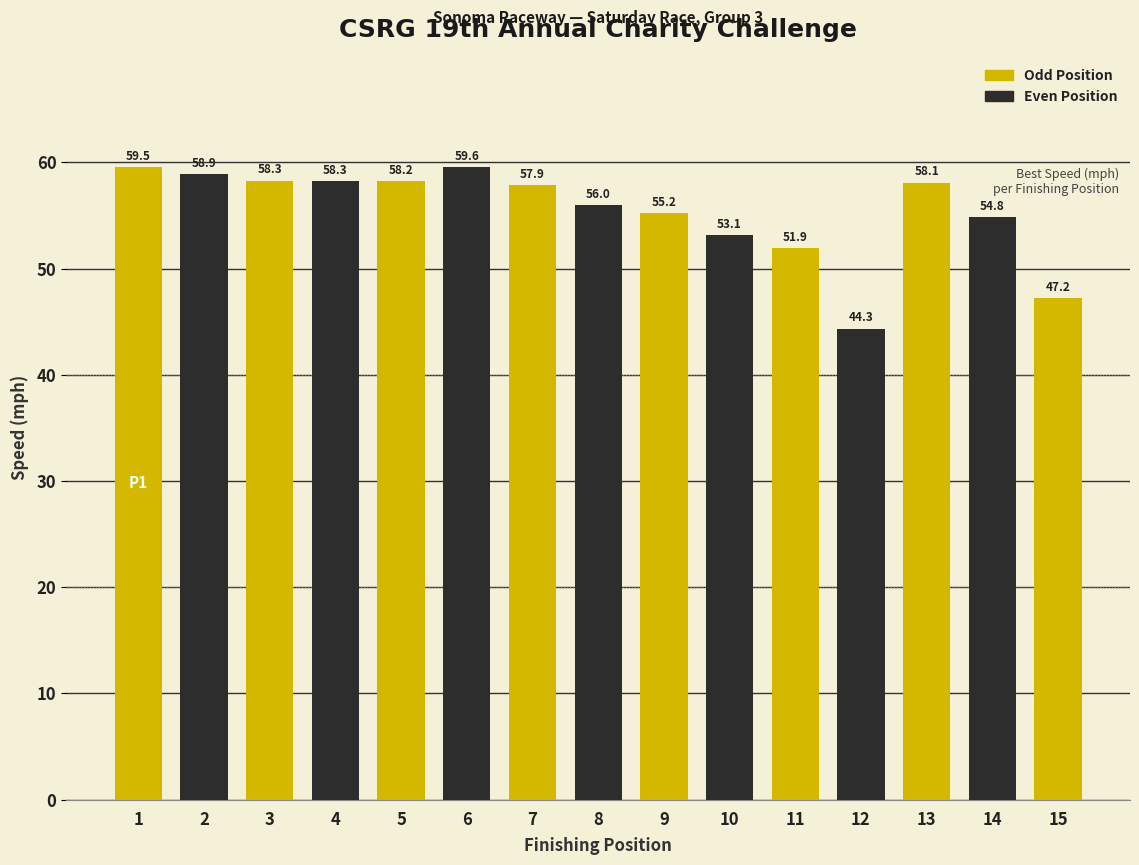

Is it true that the value at 3 is 58.3?

True